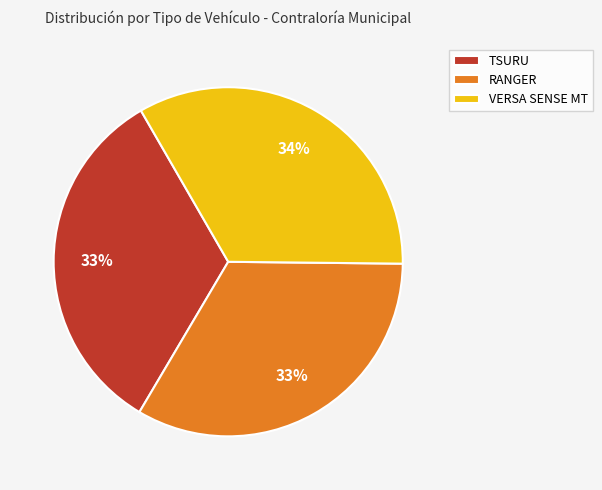

Is it true that RANGER is 25% of the pie?

False